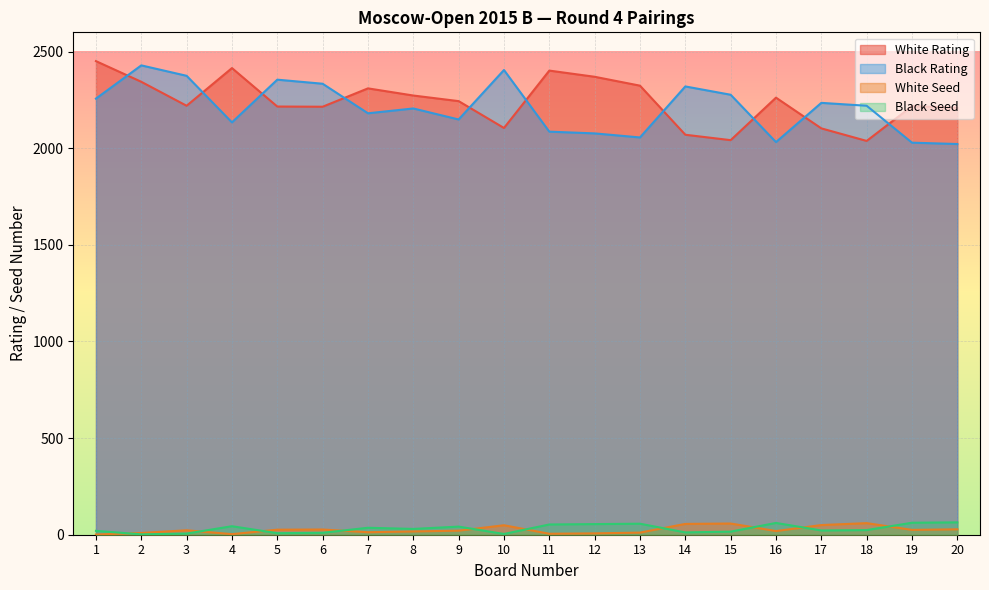

How many interior local peaks does the Black Seed series have?

5